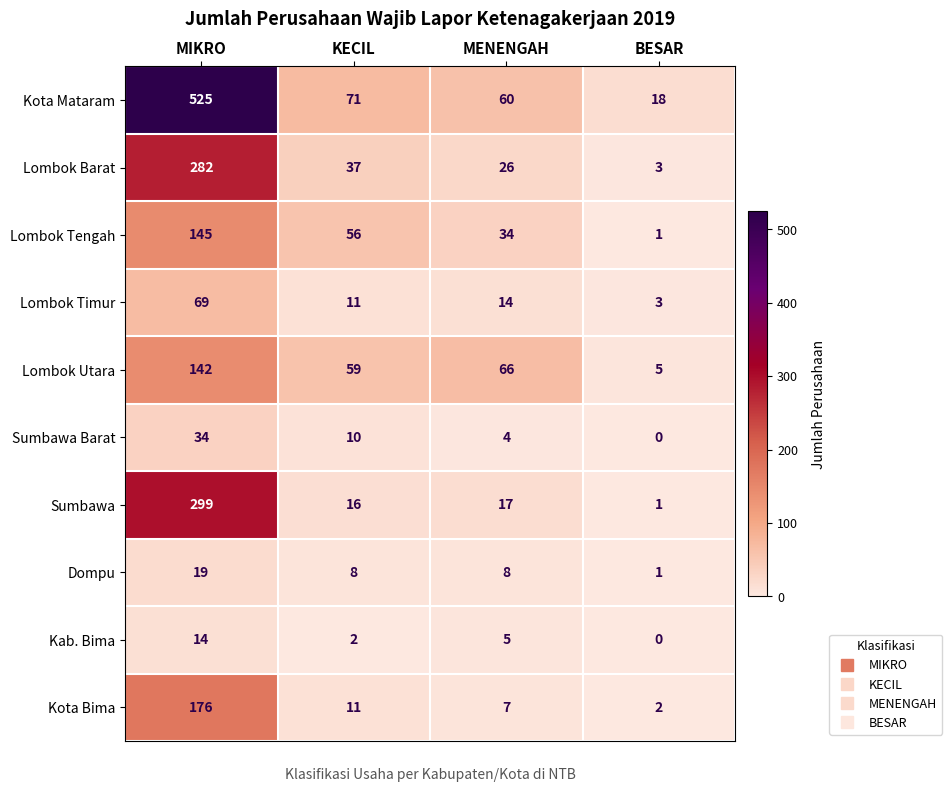

True or false: Kota Bima has a value of 7 at MENENGAH.

True